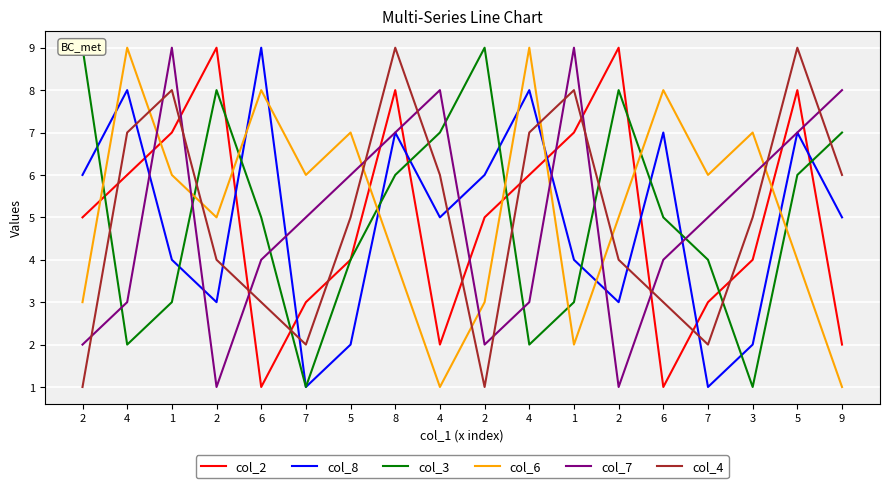

What is the value of the col_7 point at the 6th from the left?

5